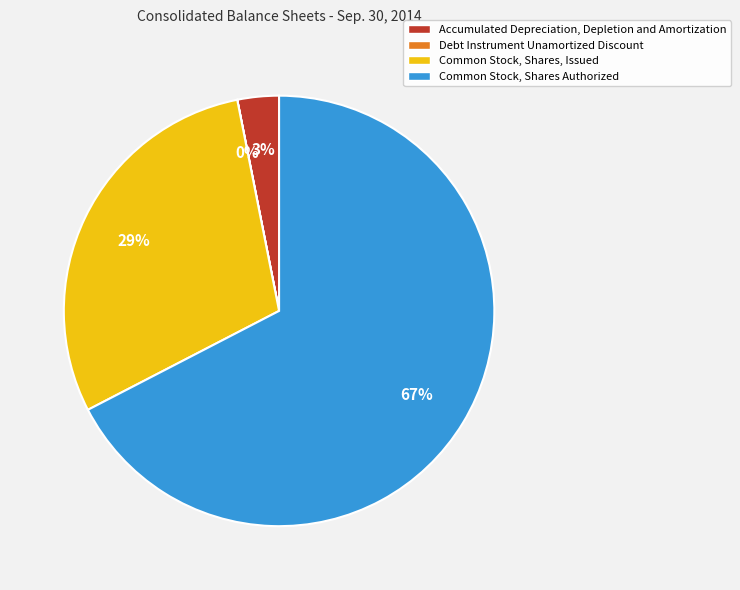

To the nearest percent, what is the average slice percentage?

25%